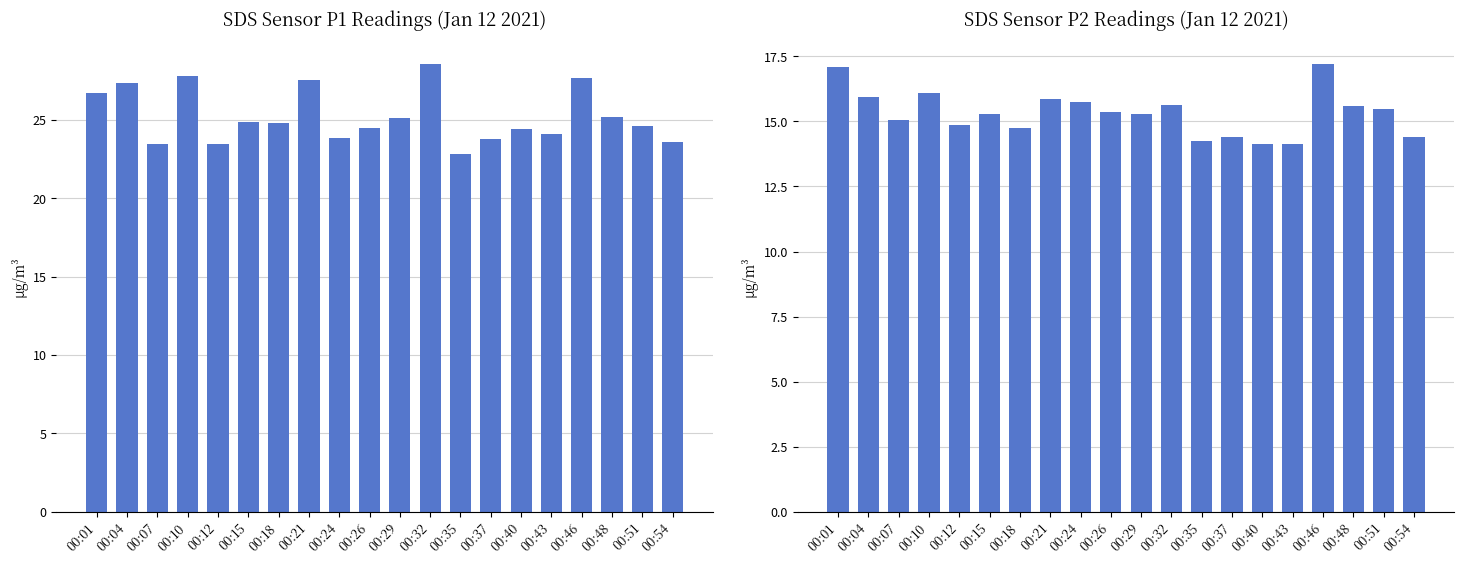

What are all the series names shown in the legend?

SDS_P1, SDS_P2